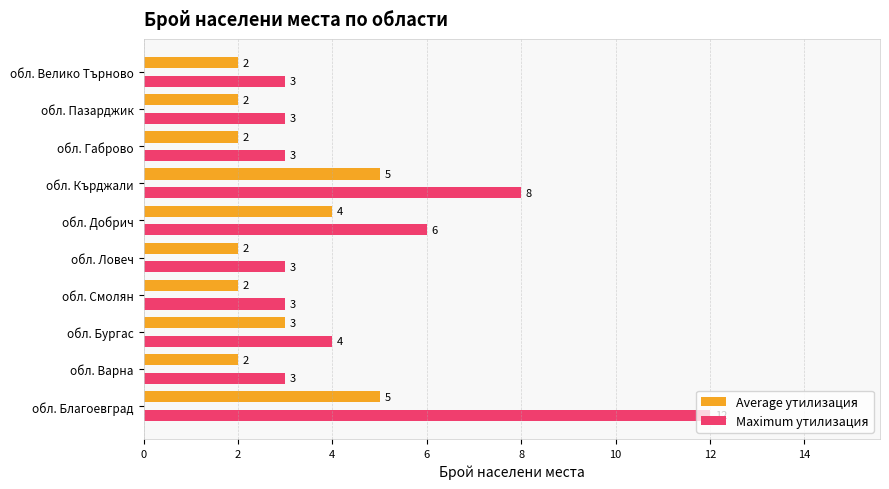

At обл. Габрово, list the series in order from largest to smallest.

Maximum утилизация, Average утилизация